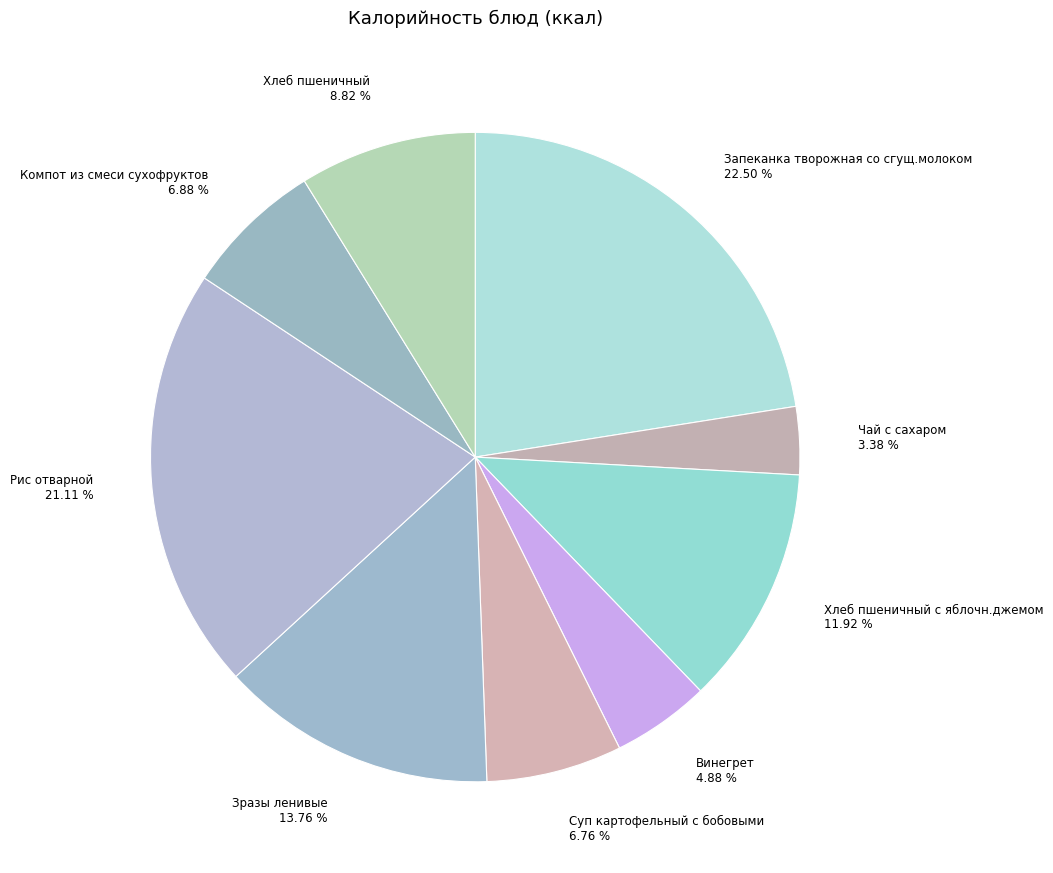

Does Хлеб пшеничный 8.82 % represent more than half of the total?

No